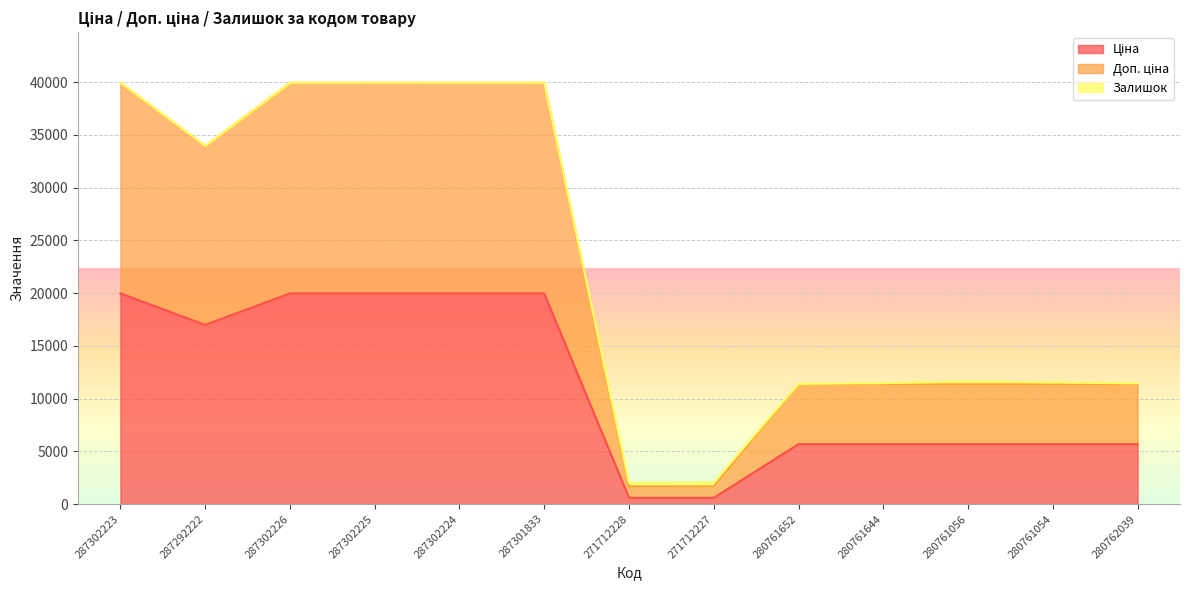

At which label does Доп. ціна first exceed 11617?

287302223